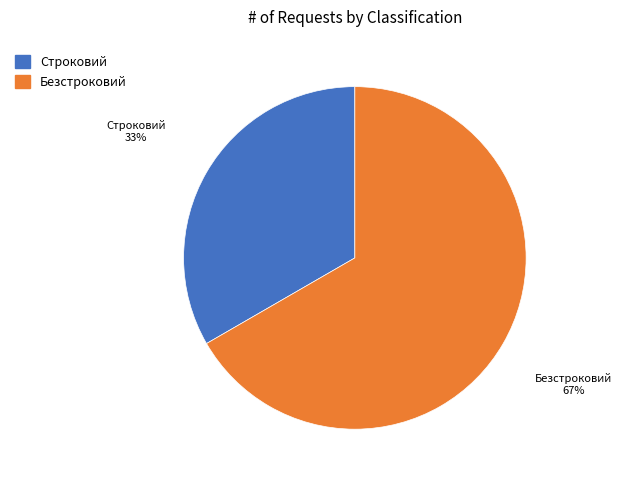

Is Безстроковий the majority of the pie?

Yes